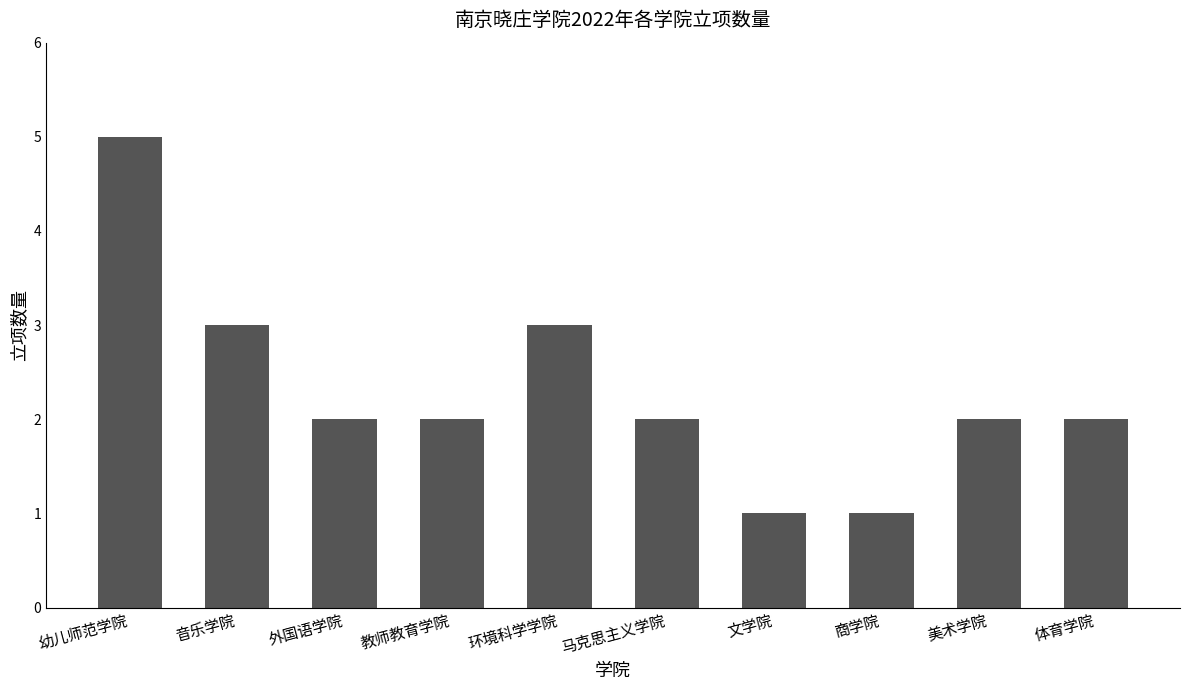

What is the smallest value displayed?

1